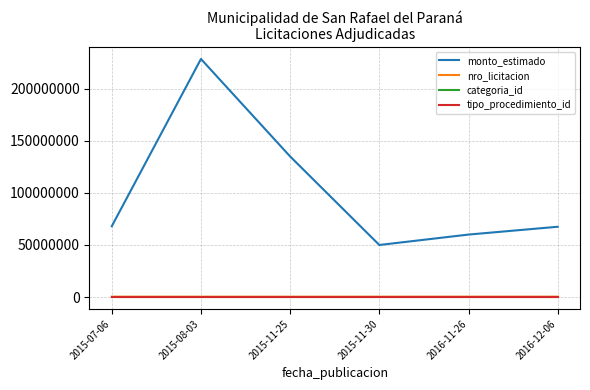

True or false: categoria_id has a value of 18 at 2015-11-30.

True